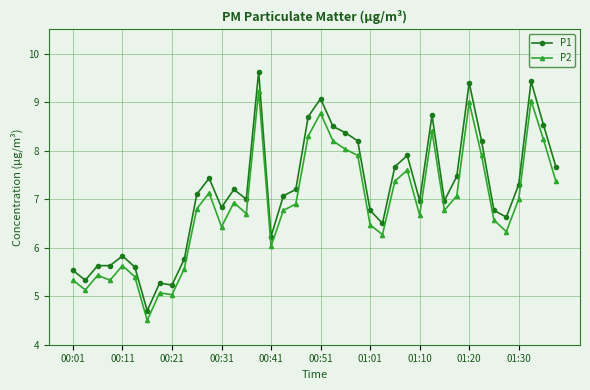

Does the chart display data point markers on the line(s)?

Yes